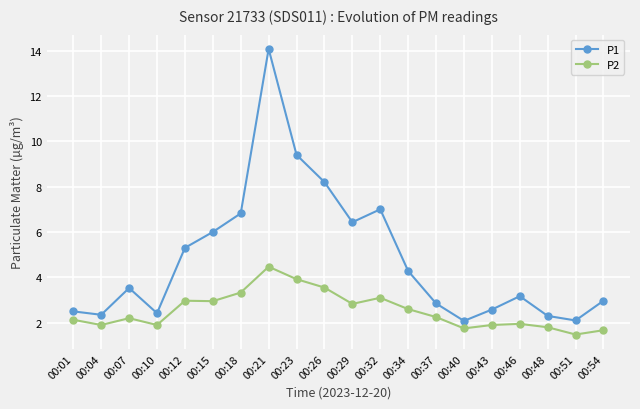

What is the average value of the P1 series?

4.8